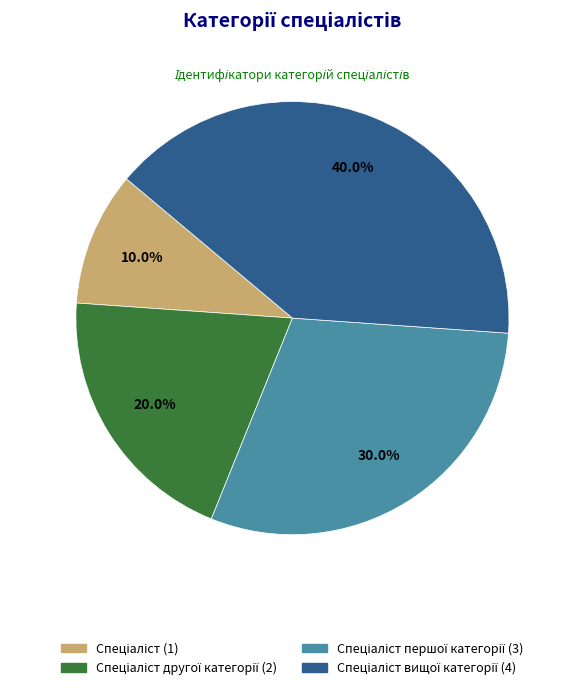

Is there any slice that represents more than half of the pie?

No